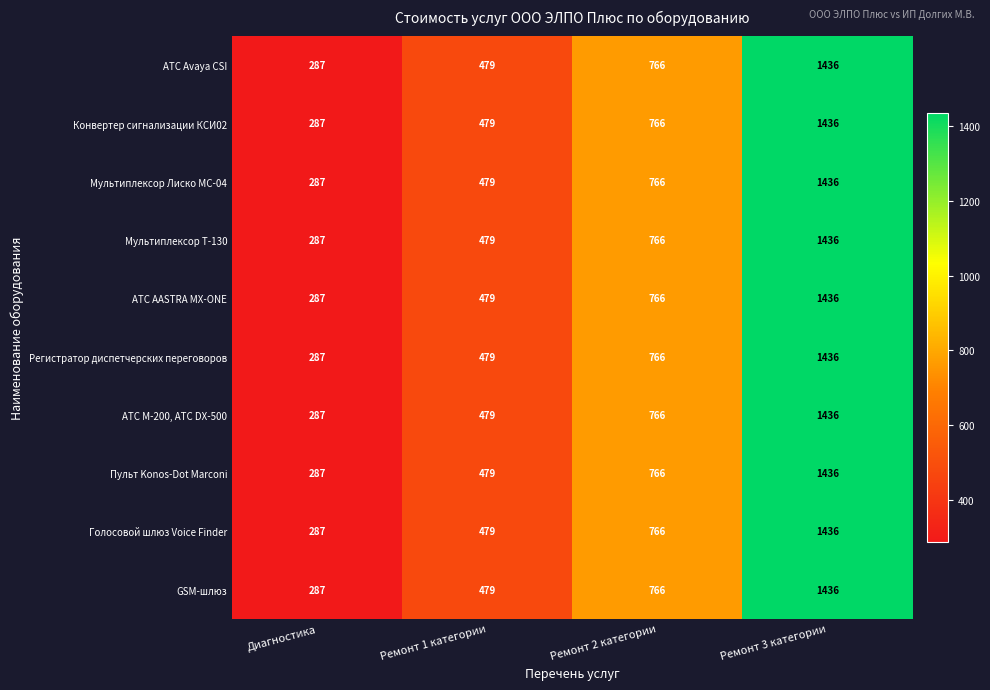

Where is Регистратор диспетчерских переговоров nearest to the value 861?

Ремонт 2 категории